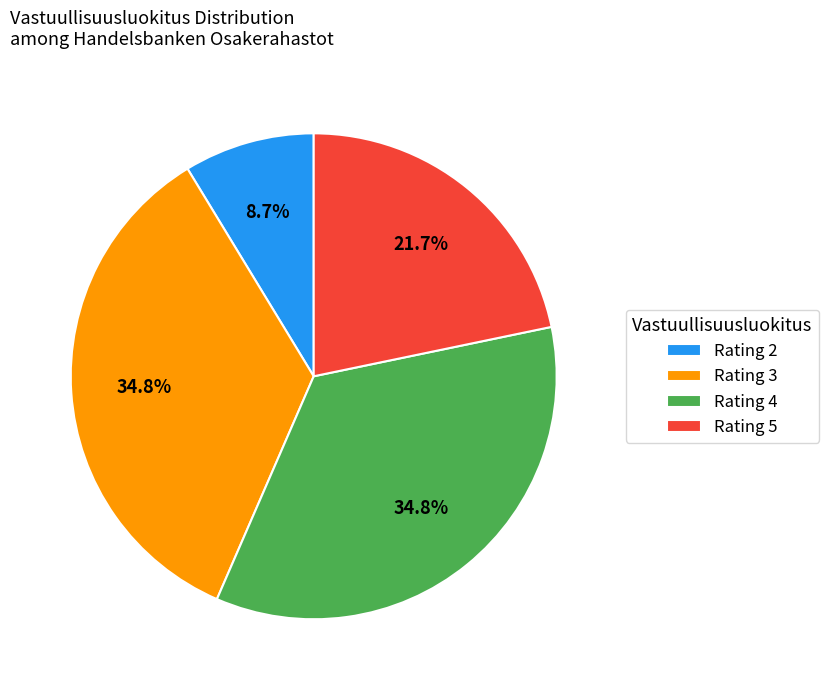

Do Rating 3 and Rating 4 together represent more than half of the pie?

Yes